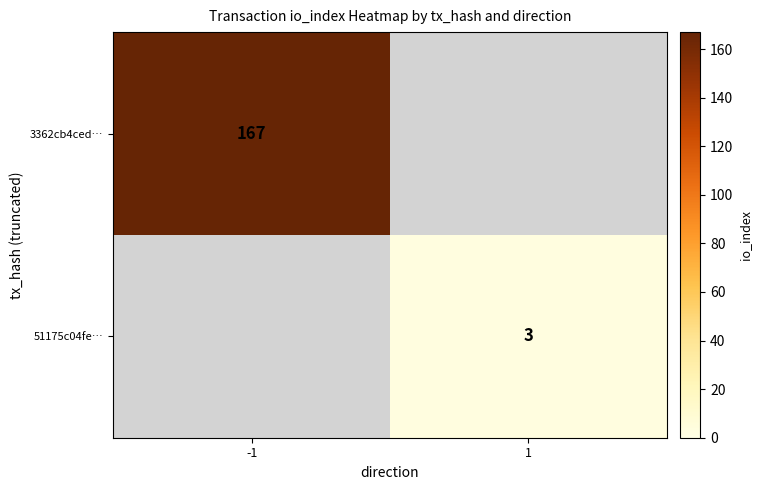

True or false: 51175c04fe… has a value of 1 at 1.

False